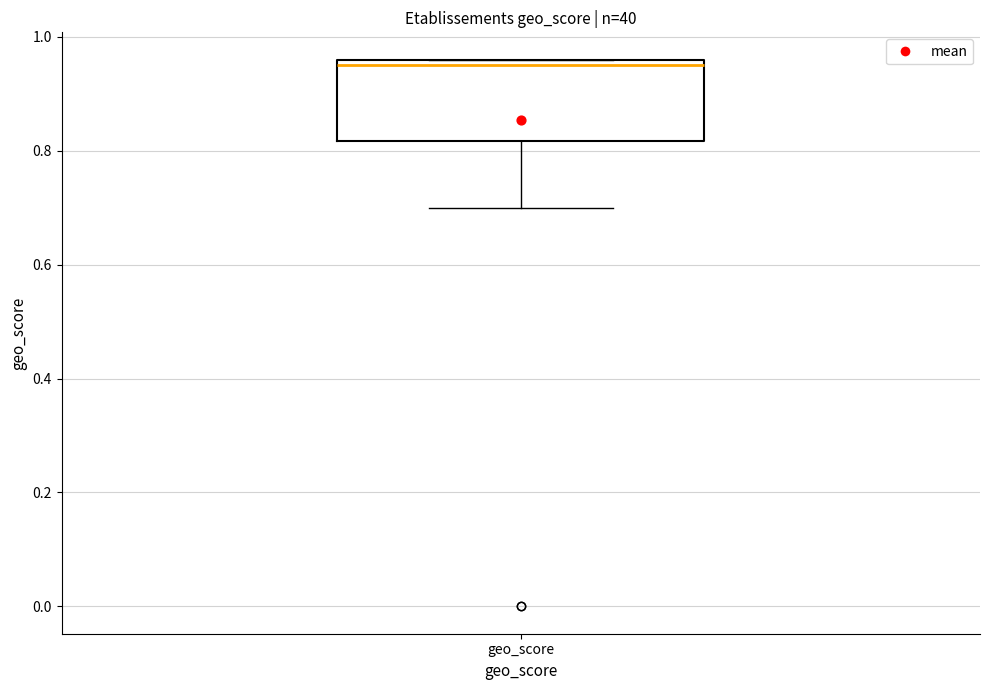

Read this box plot against the y-axis: the position of the median line, the range covered by the box, and the ends of both whiskers. The values are not printed on the chart, so give them approximately, as read against the axis.

median 0.96 (just below the box's upper edge), box 0.82 to 0.96, whiskers 0.70 to 0.96